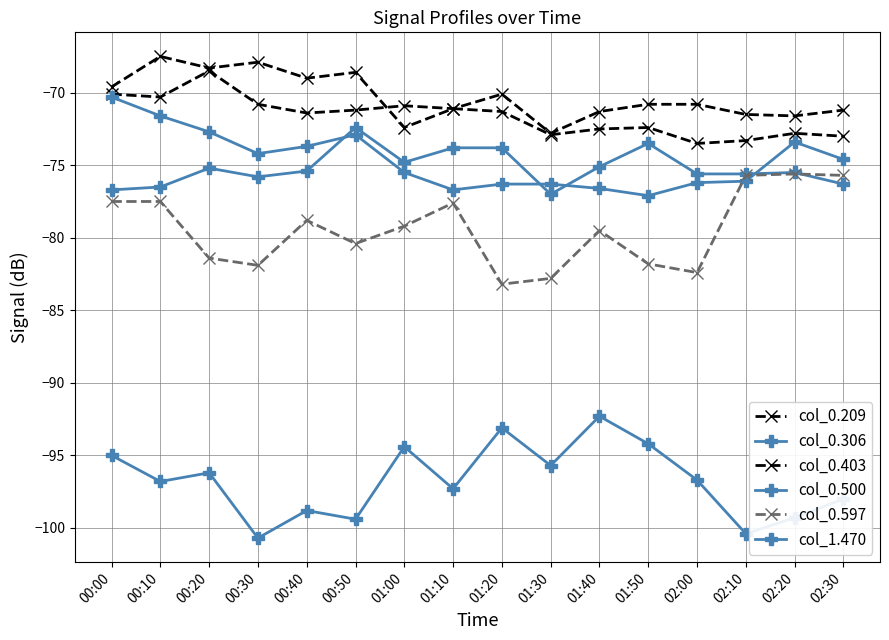

What is the sum of the col_0.306 values at 00:10 and 01:10?

-148.3